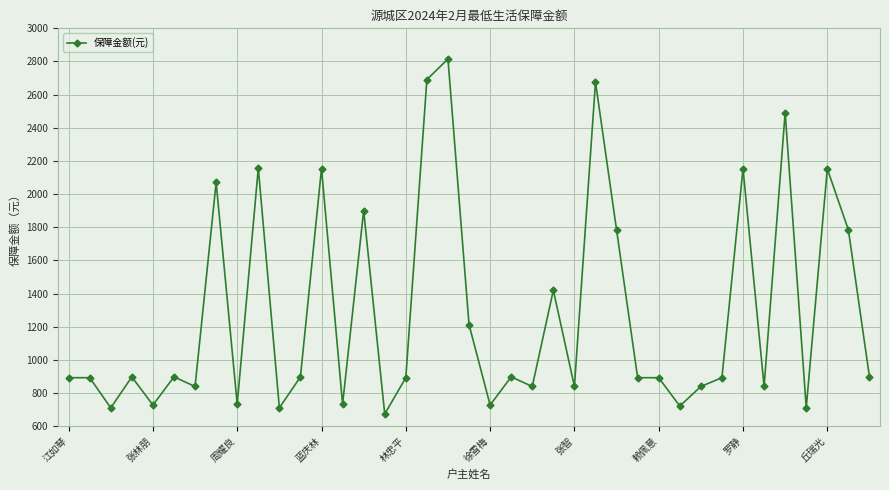

True or false: the data has more than 1 interior local peaks.

True